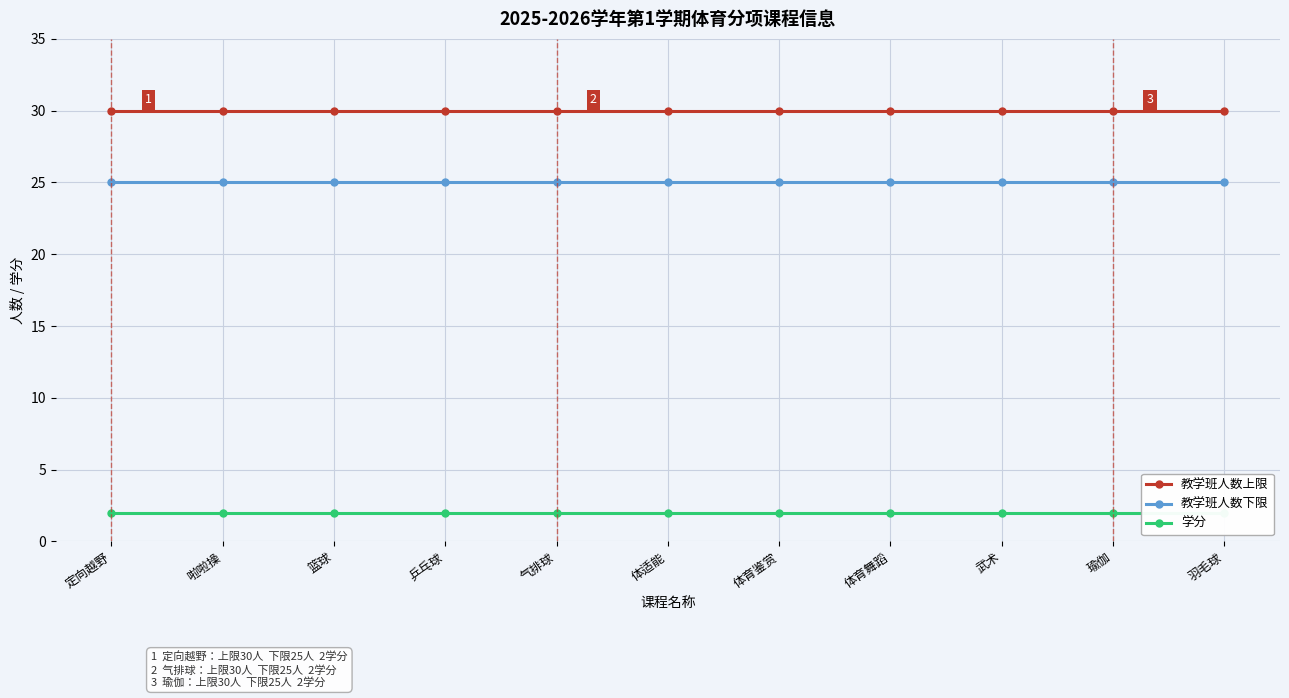

What is the total value across all series at 羽毛球?

57